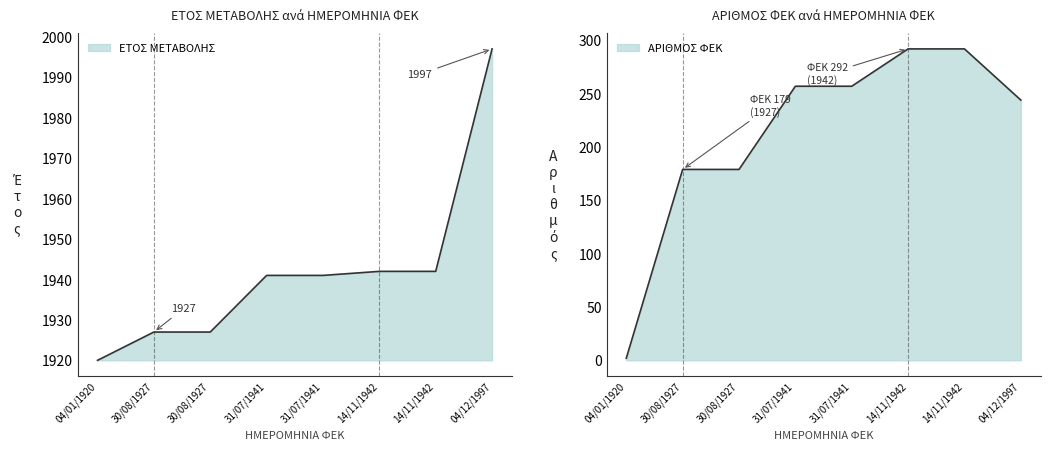

Reading left to right, list all the values displayed in this chart.

ΕΤΟΣ ΜΕΤΑΒΟΛΗΣ: 04/01/1920=1920	30/08/1927=1927	30/08/1927=1927	31/07/1941=1941	31/07/1941=1941	14/11/1942=1942	14/11/1942=1942	04/12/1997=1997
ΑΡΙΘΜΟΣ ΦΕΚ: 04/01/1920=2	30/08/1927=179	30/08/1927=179	31/07/1941=257	31/07/1941=257	14/11/1942=292	14/11/1942=292	04/12/1997=244